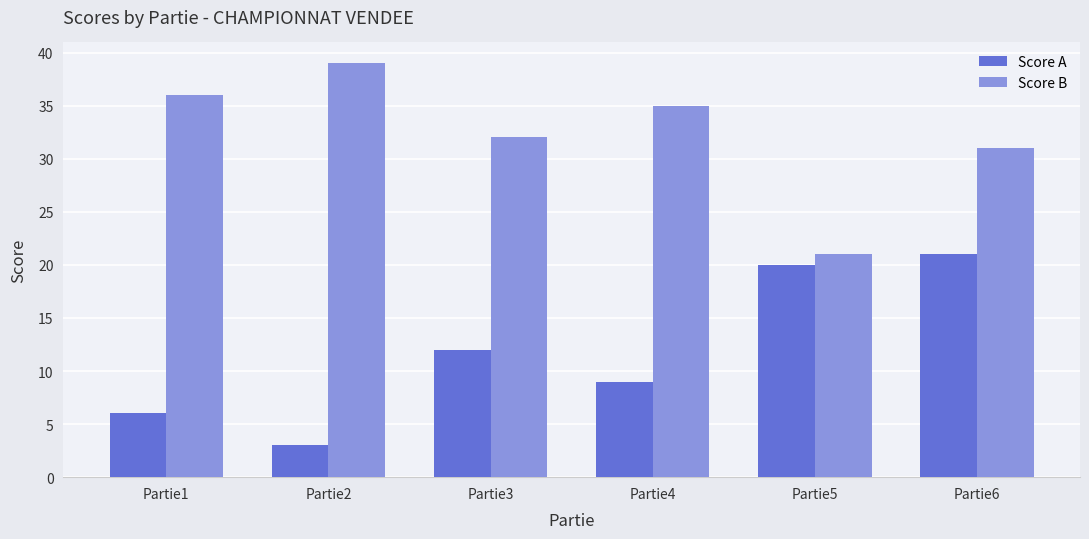

How many groups of bars are there?

6